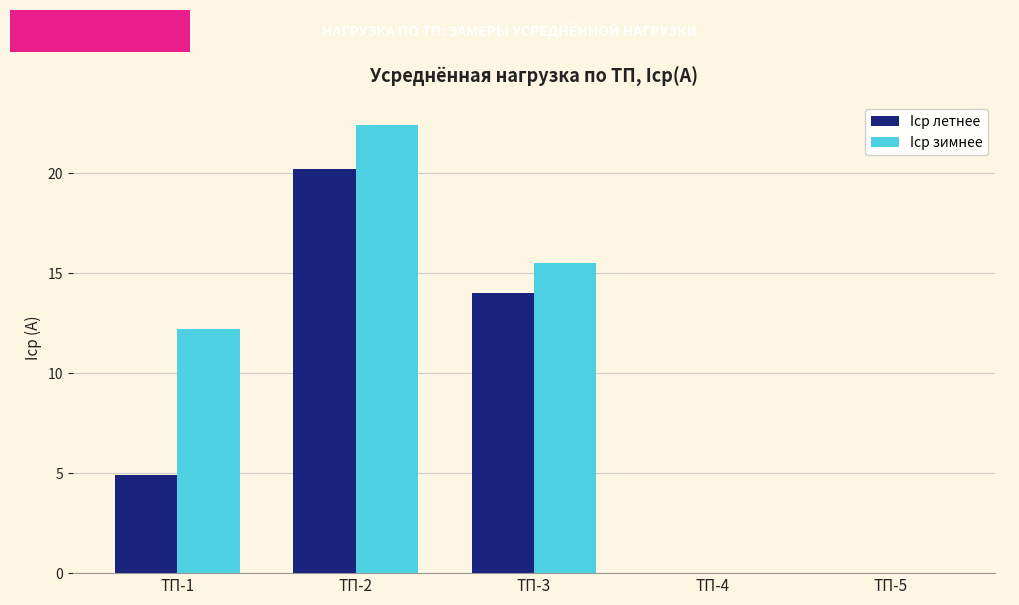

How many values in the Iср зимнее series exceed 12?

3